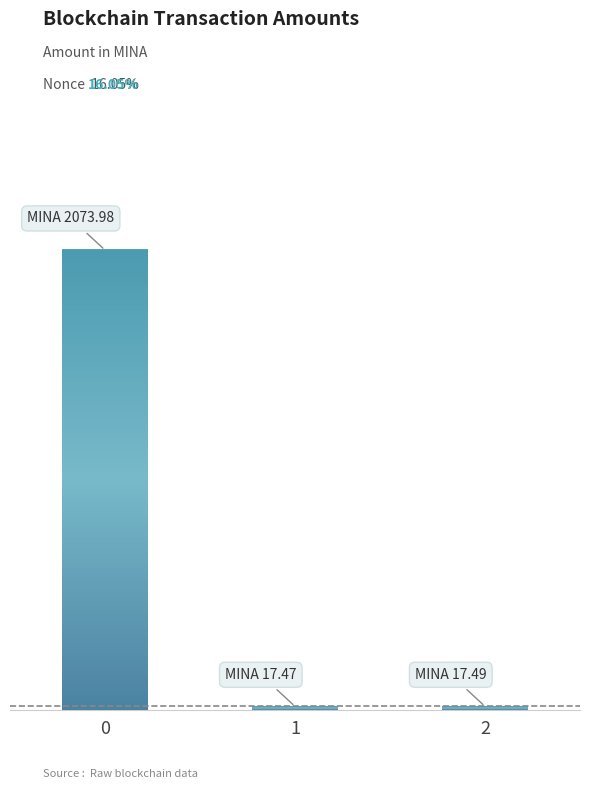

What is the minimum value shown in the chart?

17.5